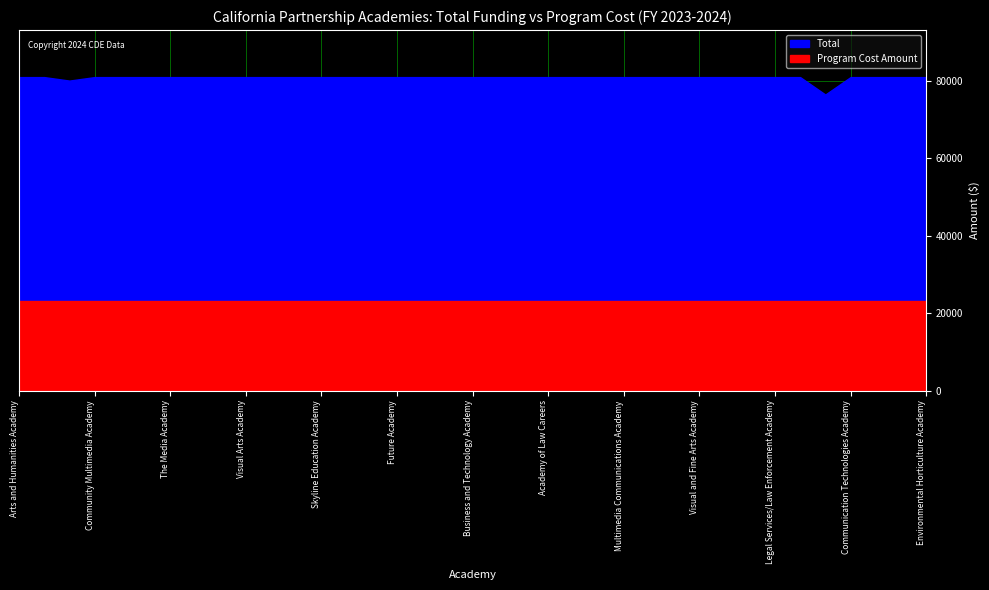

True or false: Program Cost Amount and Total cross at least once.

False